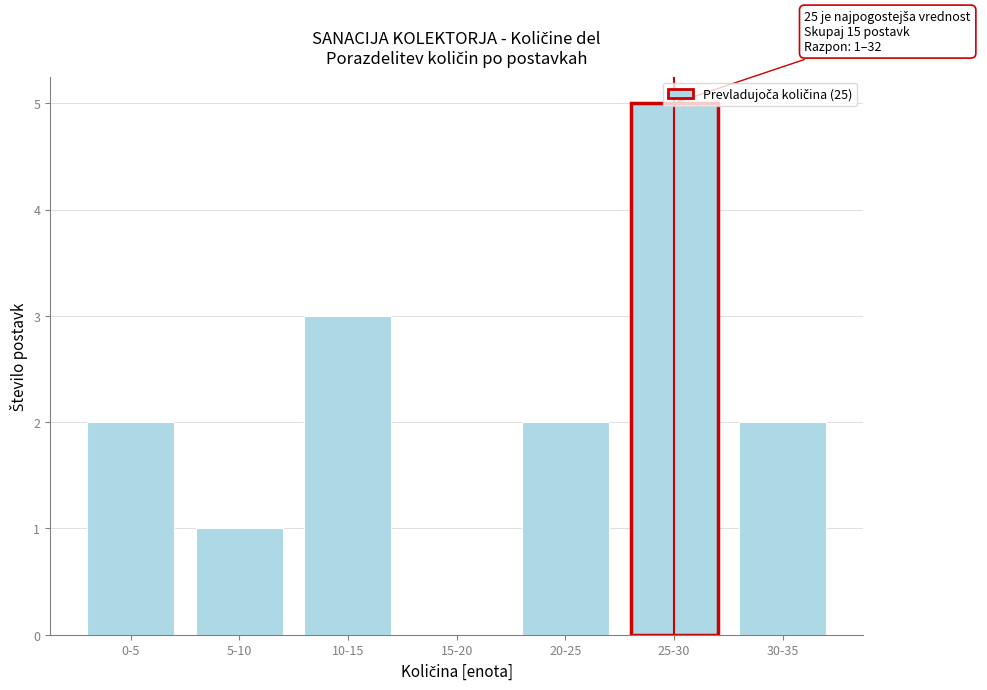

Which category has the highest value across all series?

25-30